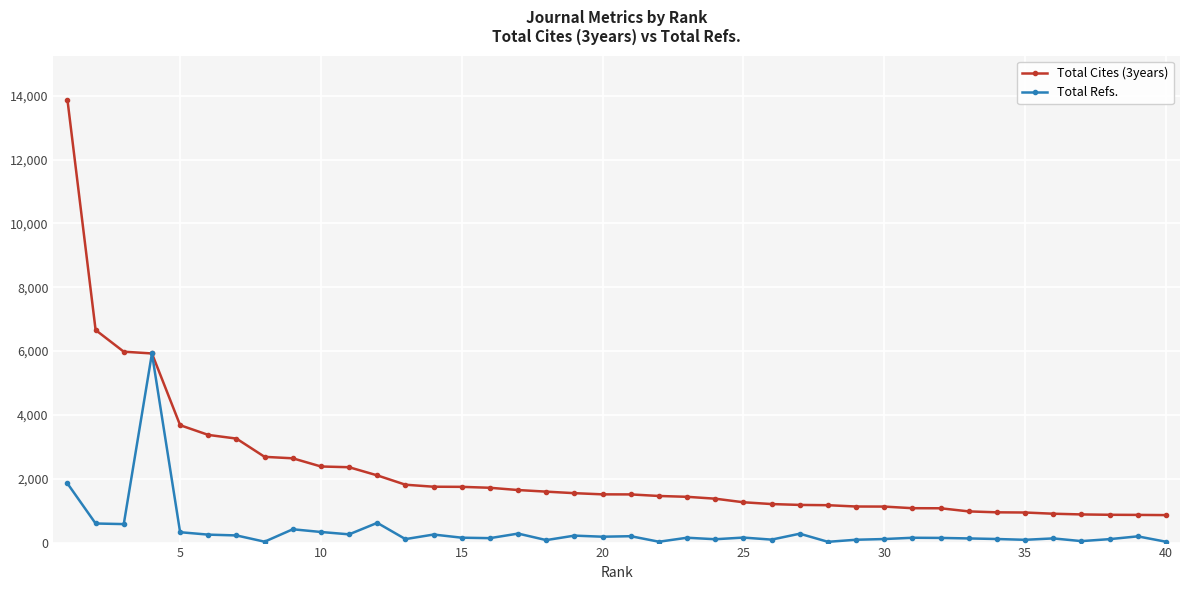

Which series has the largest range (max minus min)?

Total Cites (3years)